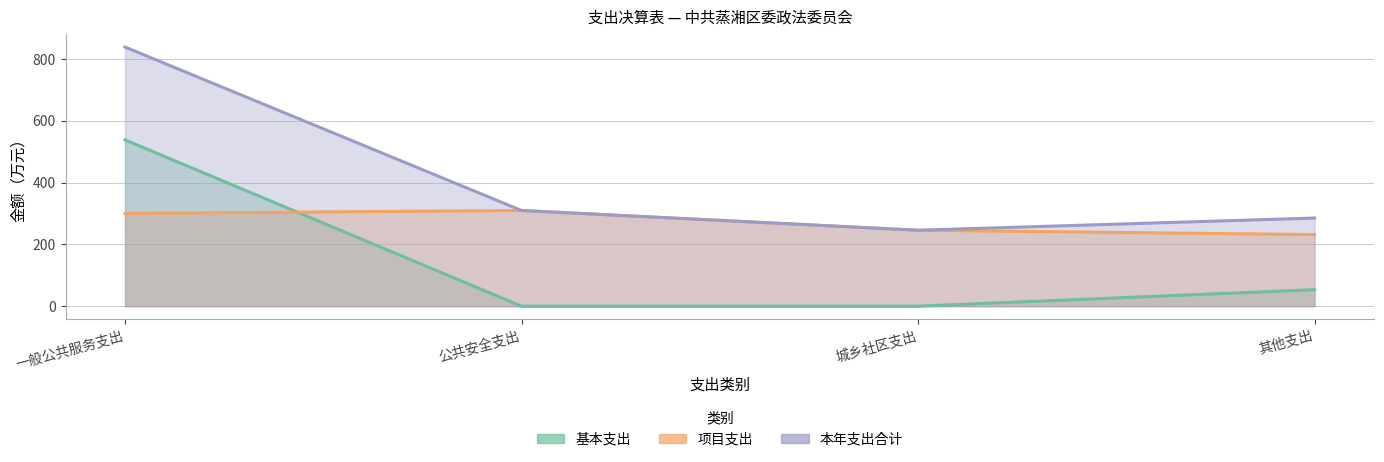

What are all the series names shown in the legend?

基本支出, 项目支出, 本年支出合计